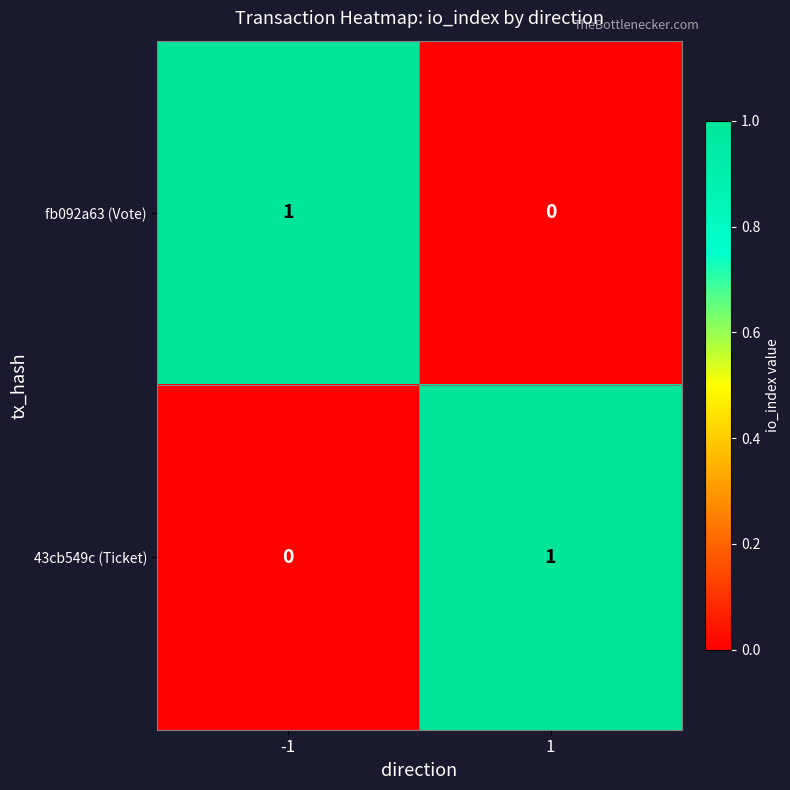

Reading left to right, transcribe all the data shown in this chart.

fb092a63 (Vote): -1=1	1=0
43cb549c (Ticket): -1=0	1=1